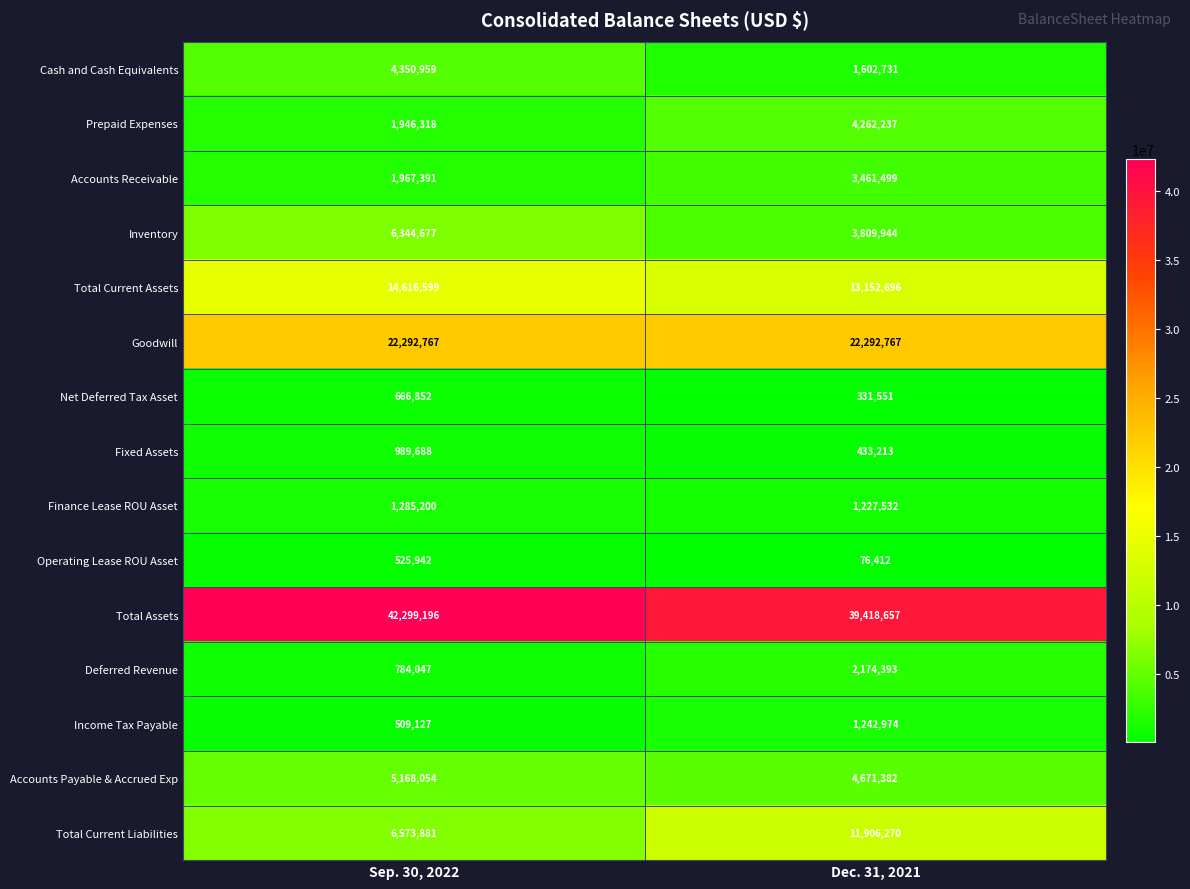

What is the smallest value displayed?

76412